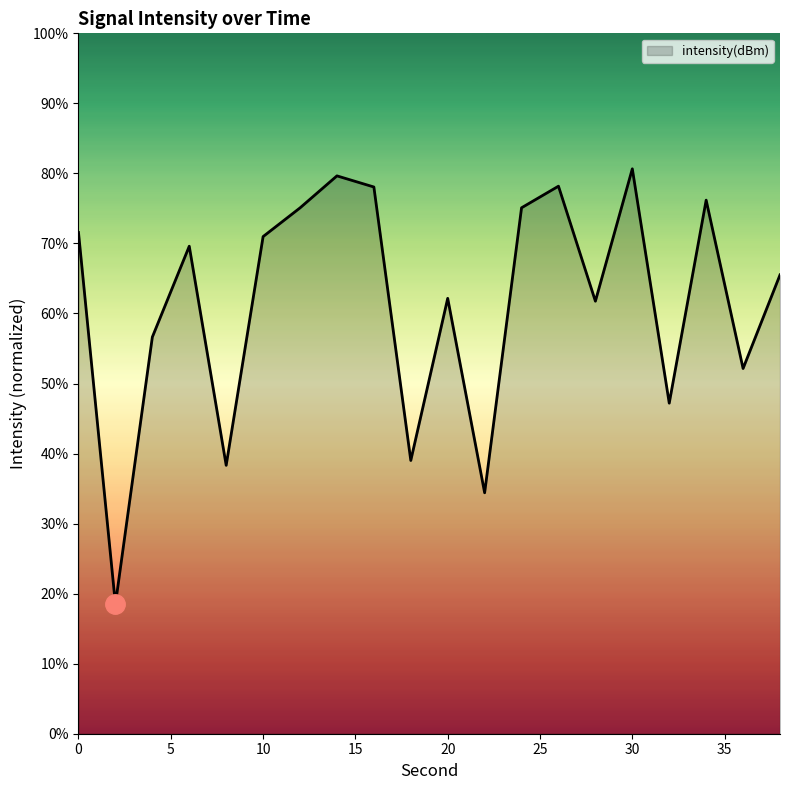

What is the minimum value shown in the chart?

18.5